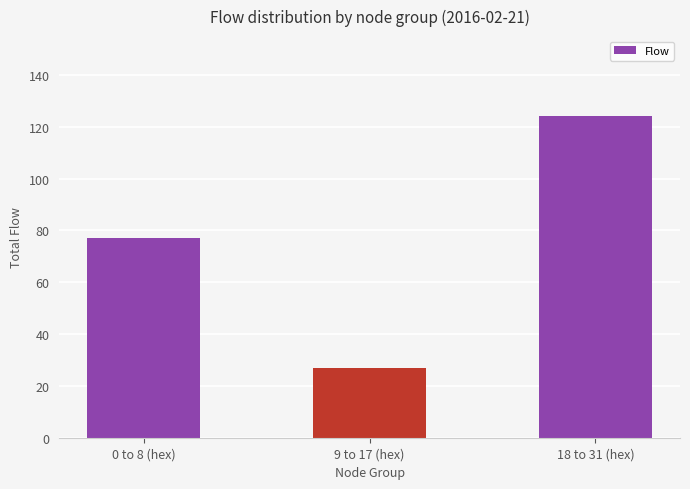

Does the chart contain stacked bars?

No